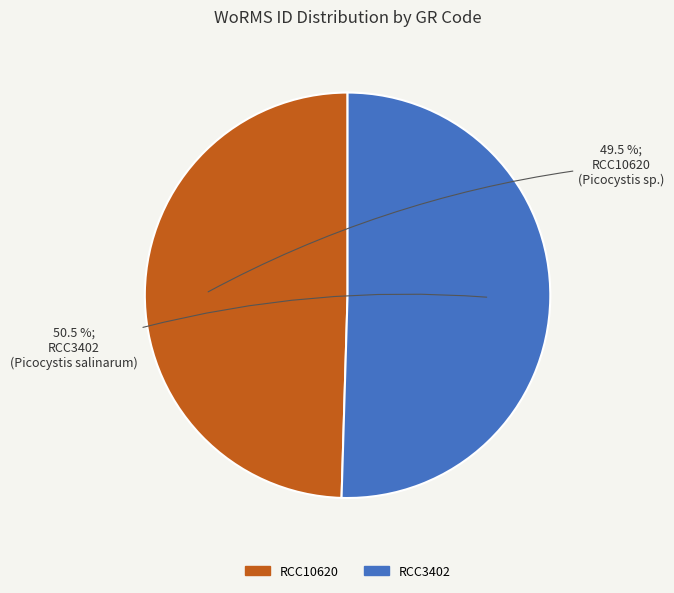

Combined, what portion of the pie is RCC10620 and RCC3402?

100.0%